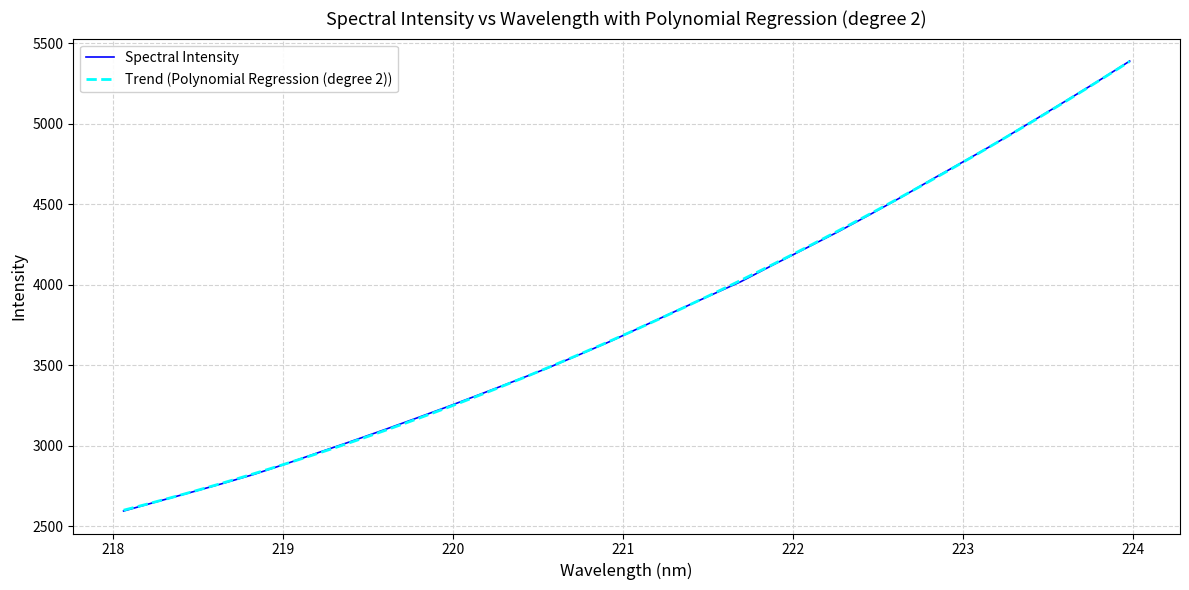

What is the approximate value at 223.7895?

5261.8